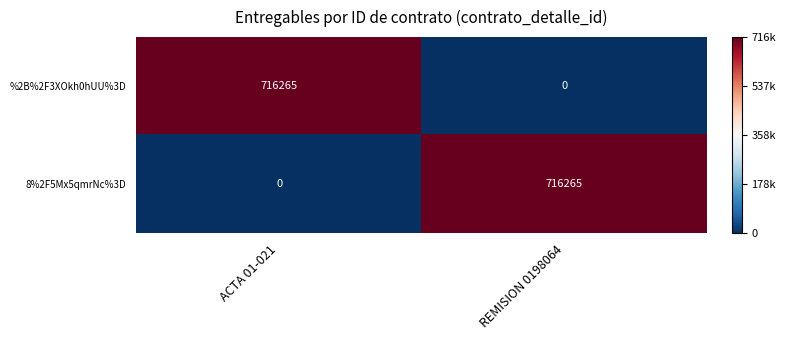

What is the difference between the 8%2F5Mx5qmrNc%3D values at REMISION 0198064 and ACTA 01-021?

716265